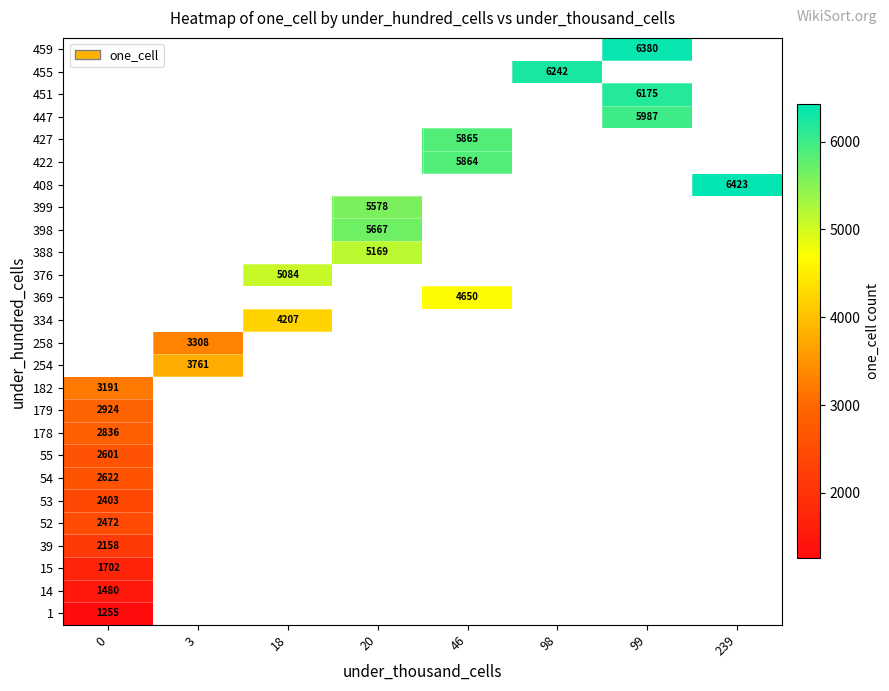

Count the number of categories in the chart.

8